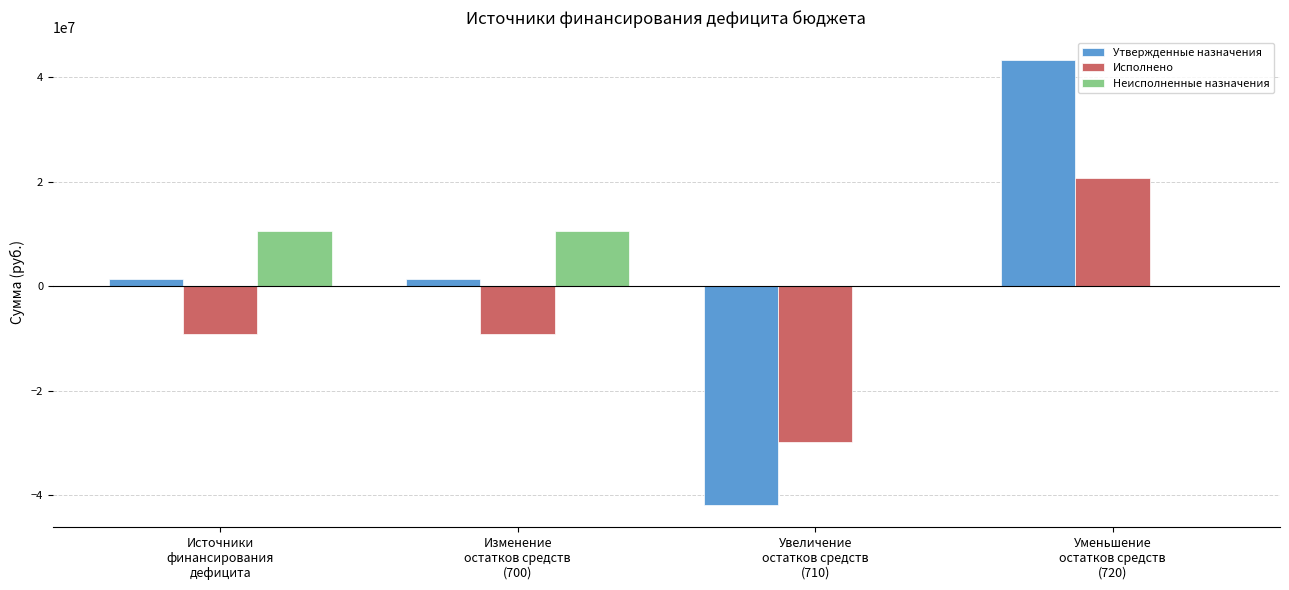

Count the number of categories in the chart.

4